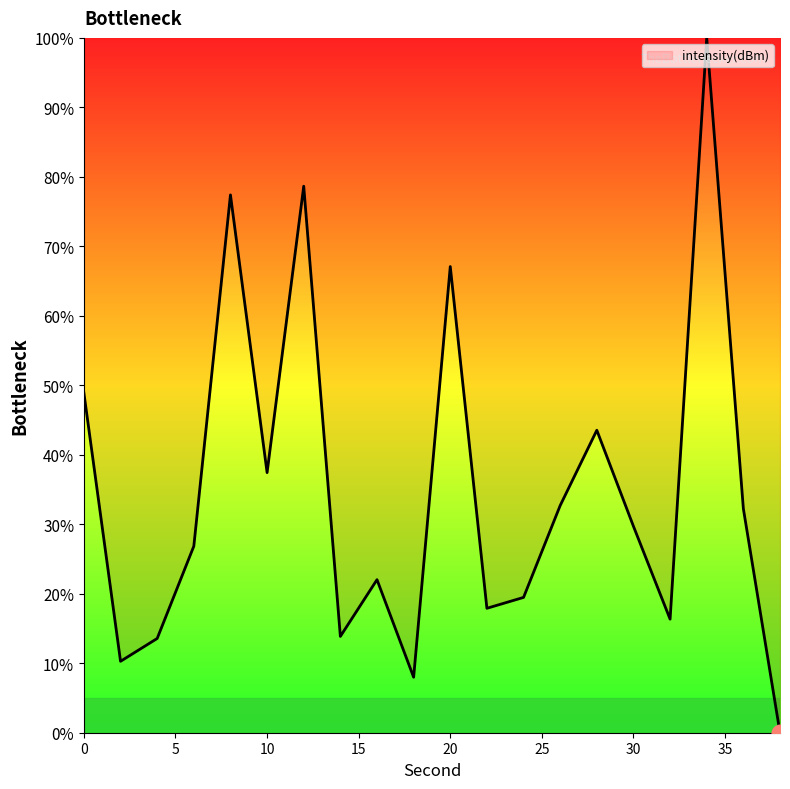

What is the difference between the maximum and minimum values?

100.0